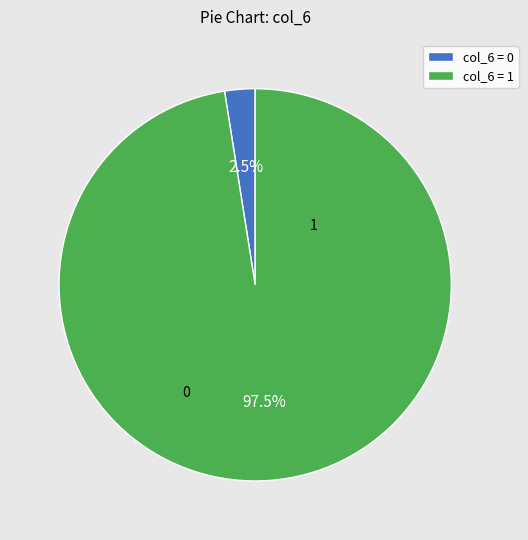

What is the largest slice in the pie chart?

col_6 = 1